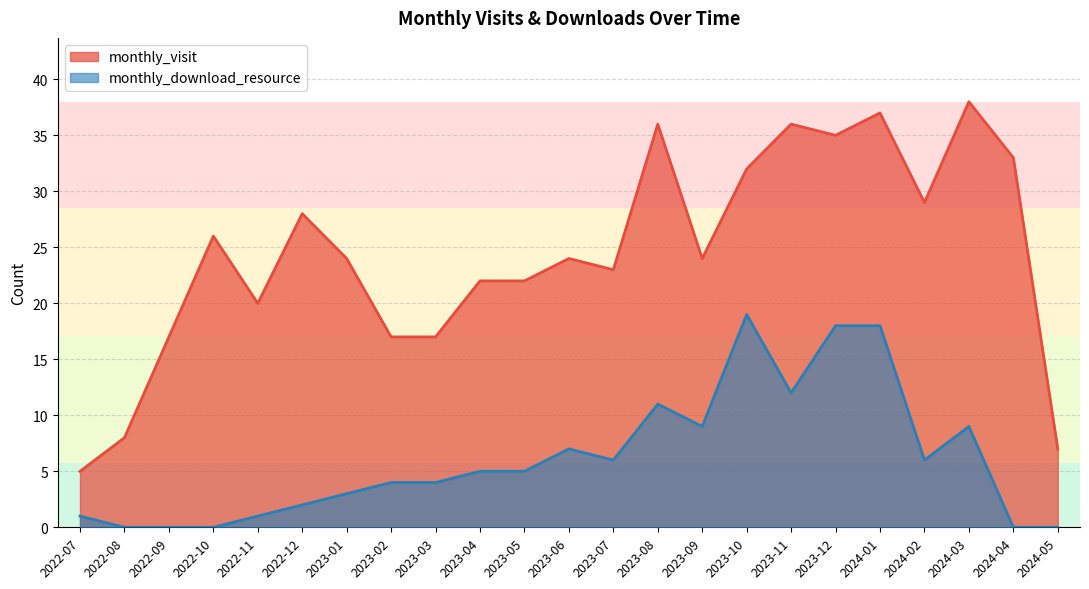

Reading left to right, list all the values displayed in this chart.

monthly_visit: 2022-07=5	2022-08=8	2022-09=17	2022-10=26	2022-11=20	2022-12=28	2023-01=24	2023-02=17	2023-03=17	2023-04=22	2023-05=22	2023-06=24	2023-07=23	2023-08=36	2023-09=24	2023-10=32	2023-11=36	2023-12=35	2024-01=37	2024-02=29	2024-03=38	2024-04=33	2024-05=7
monthly_download_resource: 2022-07=1	2022-08=0	2022-09=0	2022-10=0	2022-11=1	2022-12=2	2023-01=3	2023-02=4	2023-03=4	2023-04=5	2023-05=5	2023-06=7	2023-07=6	2023-08=11	2023-09=9	2023-10=19	2023-11=12	2023-12=18	2024-01=18	2024-02=6	2024-03=9	2024-04=0	2024-05=0